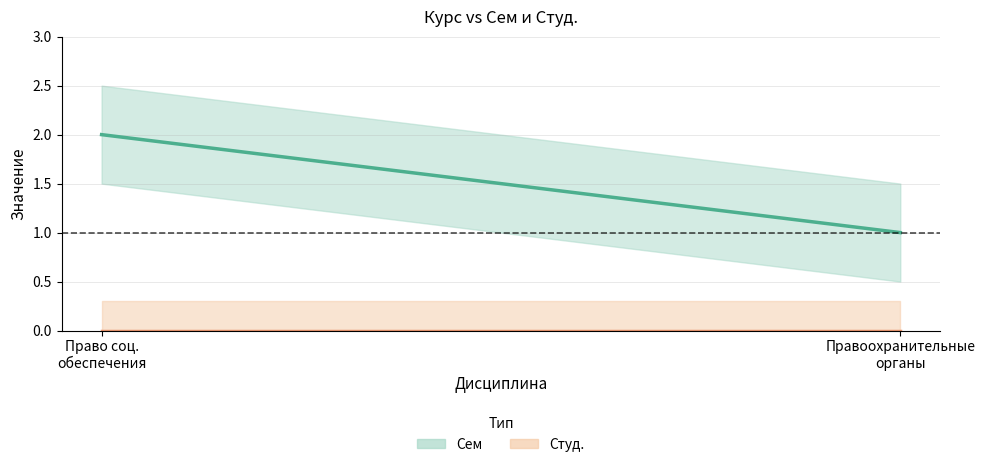

At 2, list the series in order from smallest to largest.

Студ., Сем